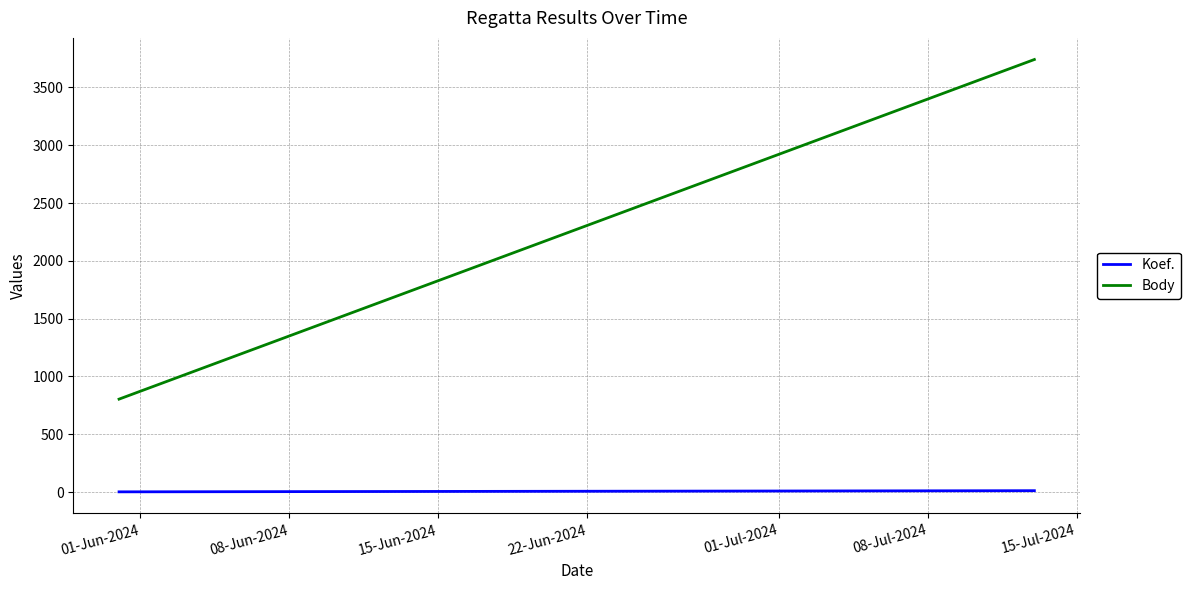

List the series in order of their peak value, highest first.

Body, Koef.